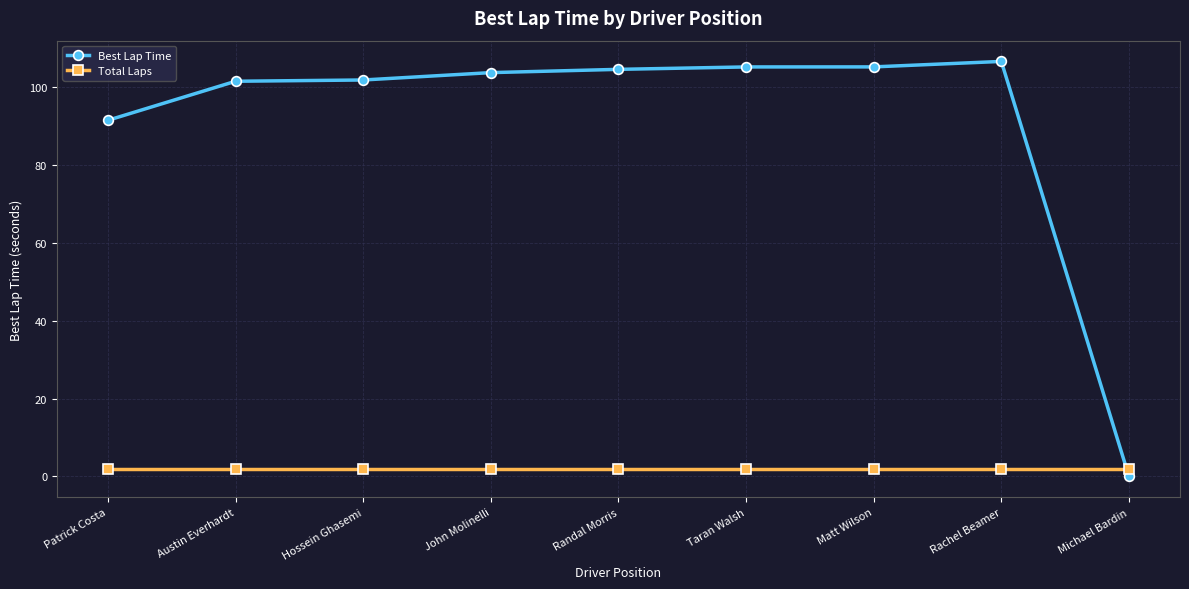

What is the maximum value shown in the chart?

106.5